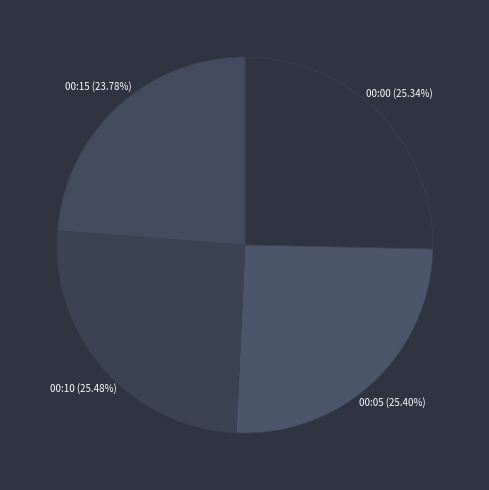

Which category has the smallest portion of the pie?

00:15